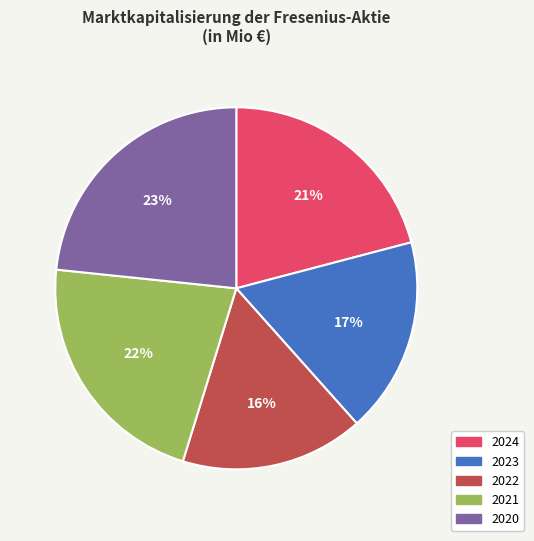

The 2024 slice represents 30% of the pie. True or false?

False